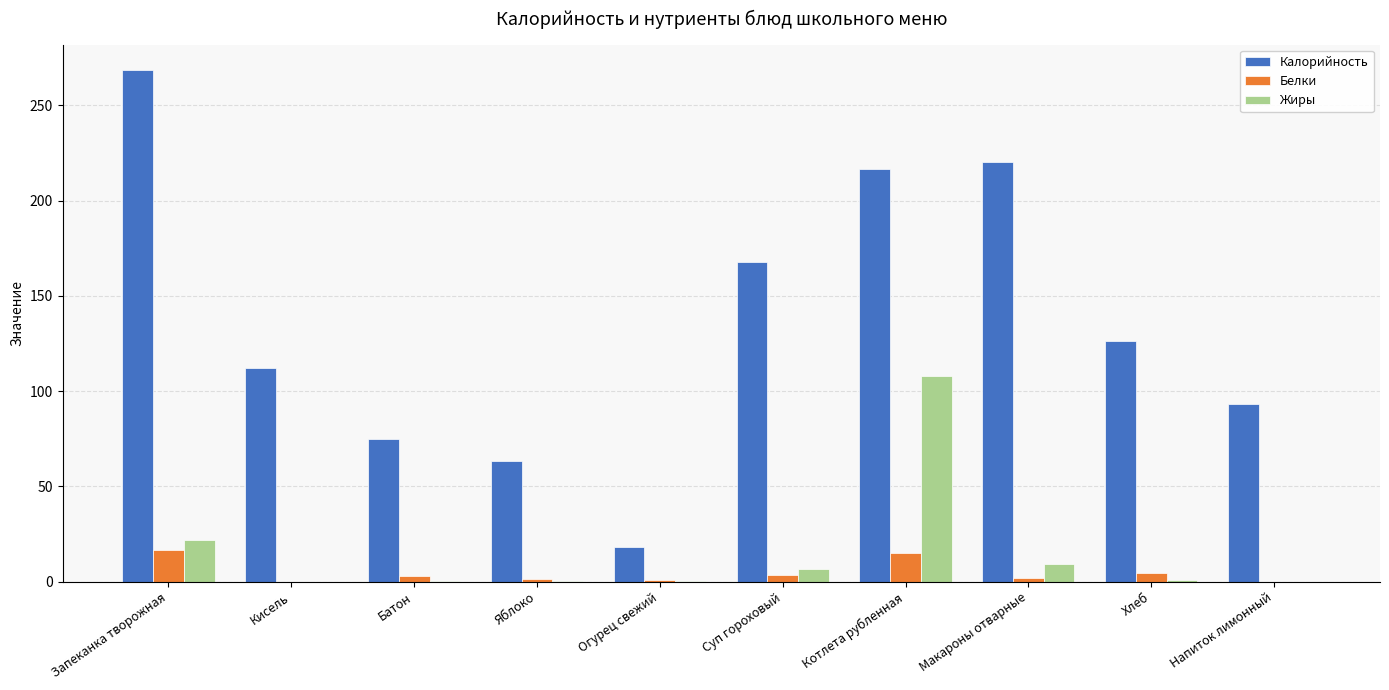

At which category is the sum across all series the highest?

Котлета рубленная